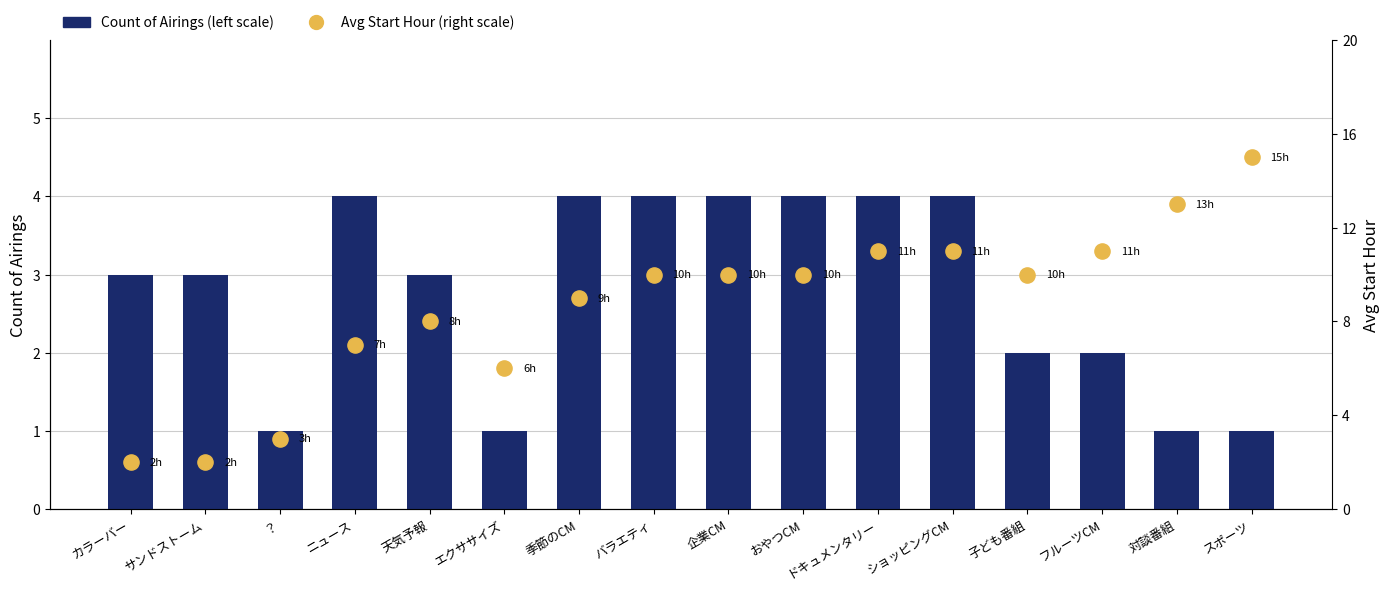

What is the total value across all series at おやつCM?

14